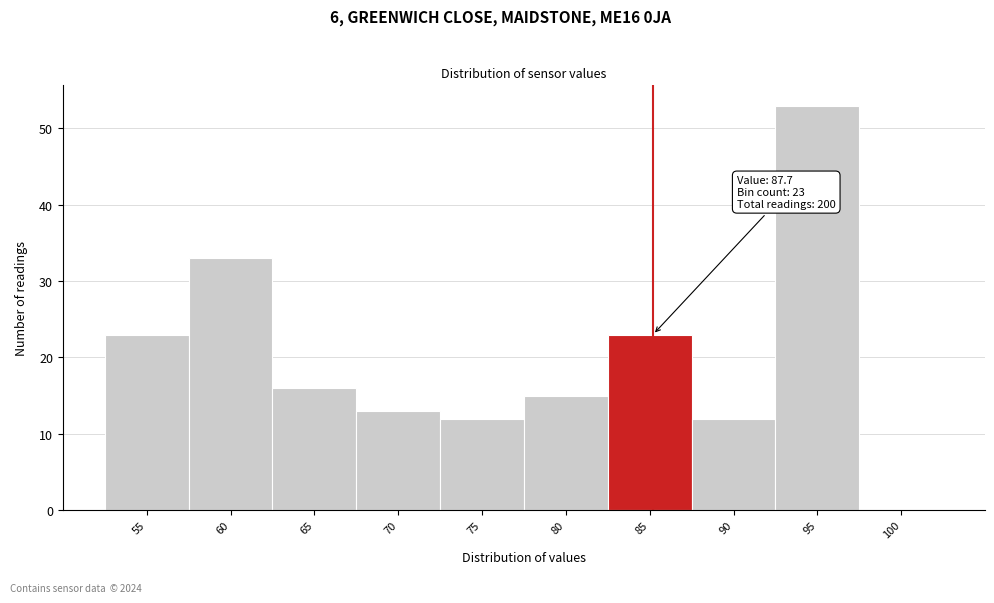

Reading left to right, transcribe all the data shown in this chart.

55=23	60=33	65=16	70=13	75=12	80=15	85=23	90=12	95=53	100=0